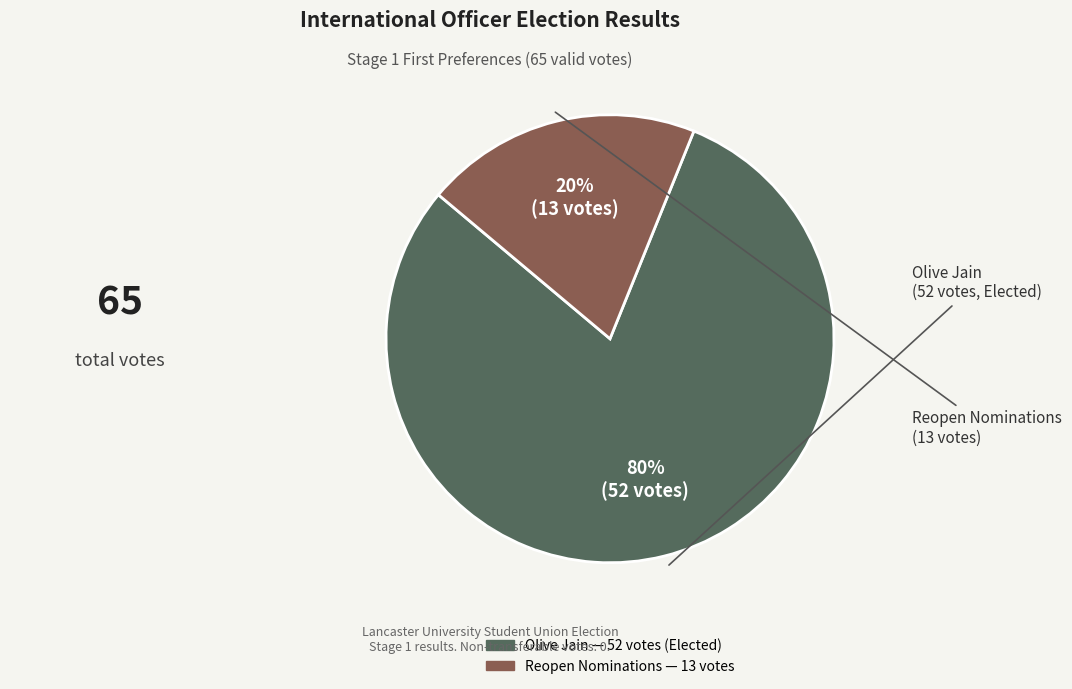

To the nearest percent, what percentage of the pie is Olive Jain?

80%